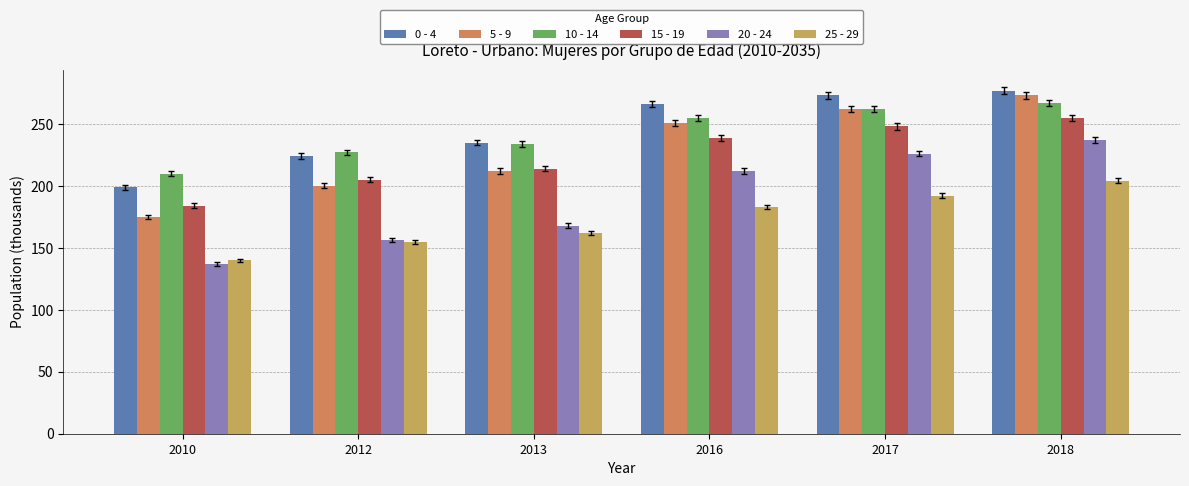

At 2013, list the series in order from largest to smallest.

0 - 4, 10 - 14, 15 - 19, 5 - 9, 20 - 24, 25 - 29